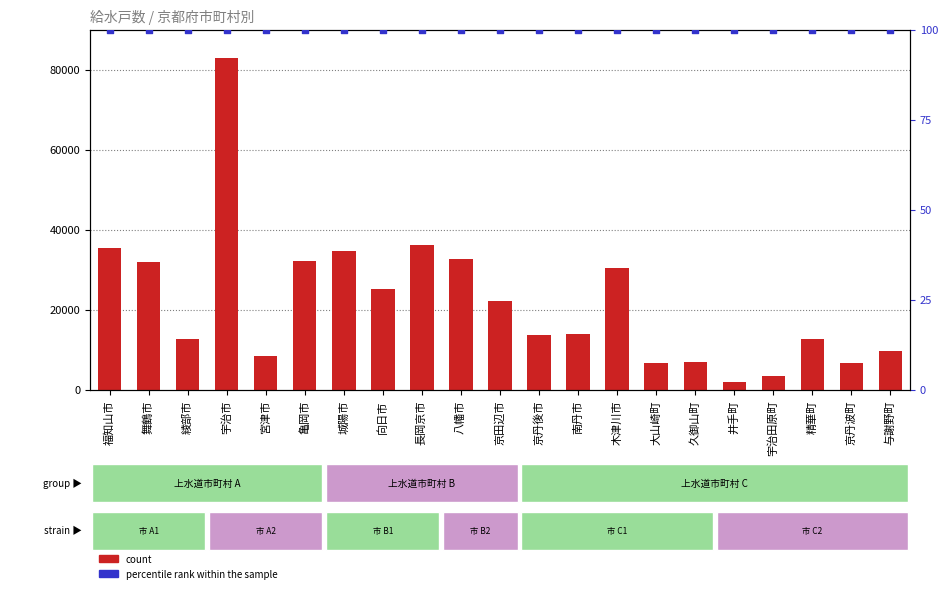

What is the total value across all series at 大山崎町?

6706